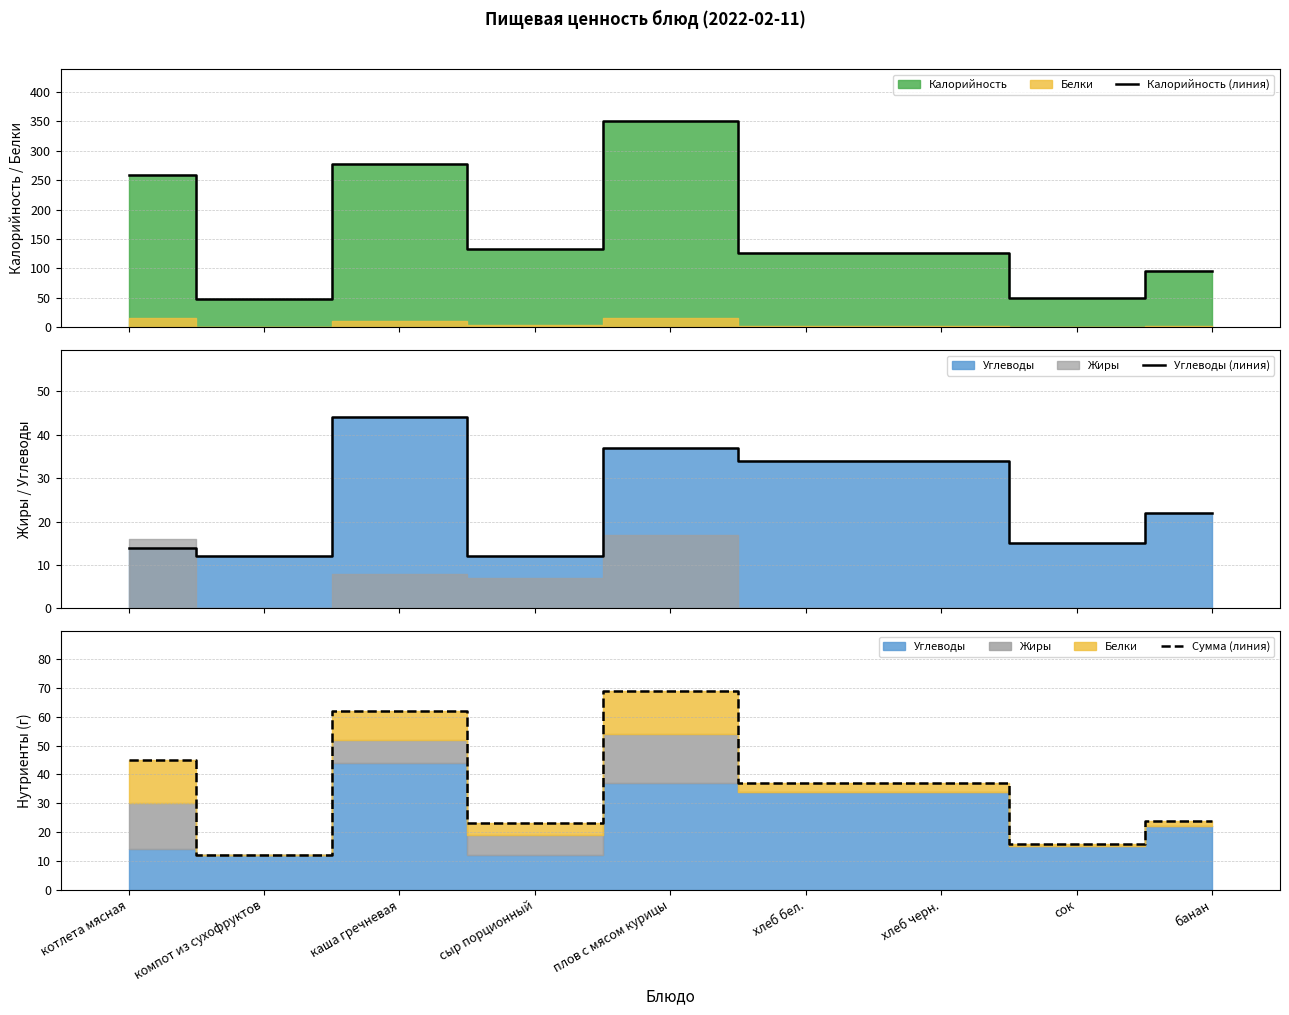

Reading left to right, what are all the values shown in this chart?

Калорийность (линия): котлета мясная=259	компот из сухофруктов=48	каша гречневая=278	сыр порционный=133	плов с мясом курицы=351	хлеб бел.=127	хлеб черн.=127	сок=50	банан=96
Углеводы (линия): котлета мясная=14	компот из сухофруктов=12	каша гречневая=44	сыр порционный=12	плов с мясом курицы=37	хлеб бел.=34	хлеб черн.=34	сок=15	банан=22
Сумма (линия): котлета мясная=45	компот из сухофруктов=12	каша гречневая=62	сыр порционный=23	плов с мясом курицы=69	хлеб бел.=37	хлеб черн.=37	сок=16	банан=24